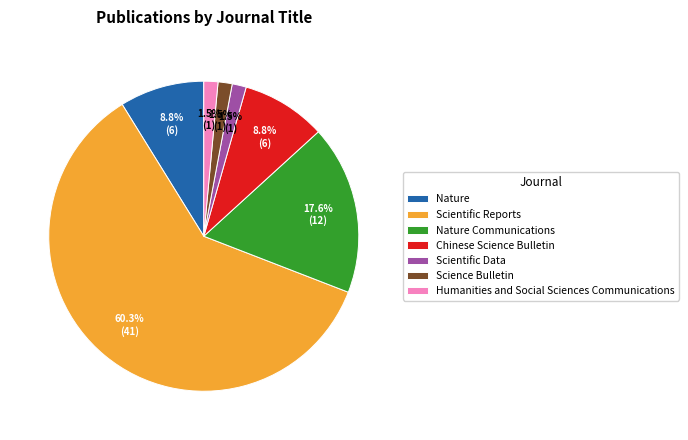

Between Chinese Science Bulletin and Scientific Reports, which is larger?

Scientific Reports